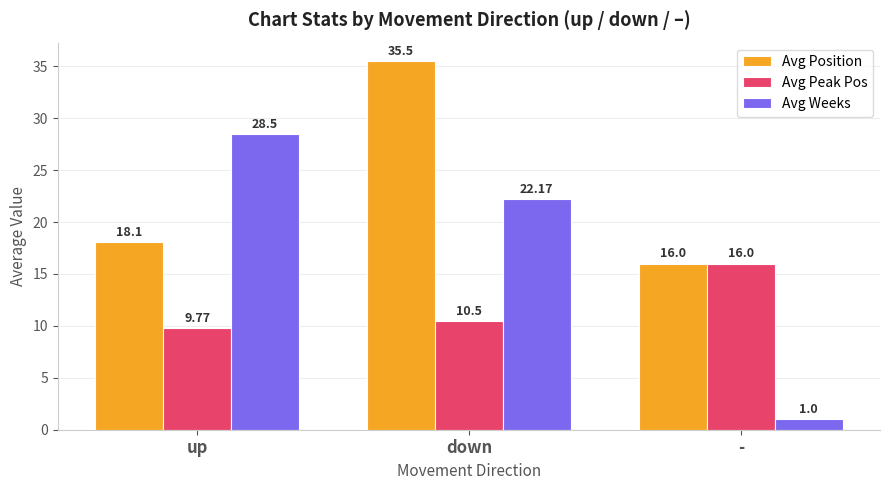

At which label does Avg Weeks first exceed 22?

up